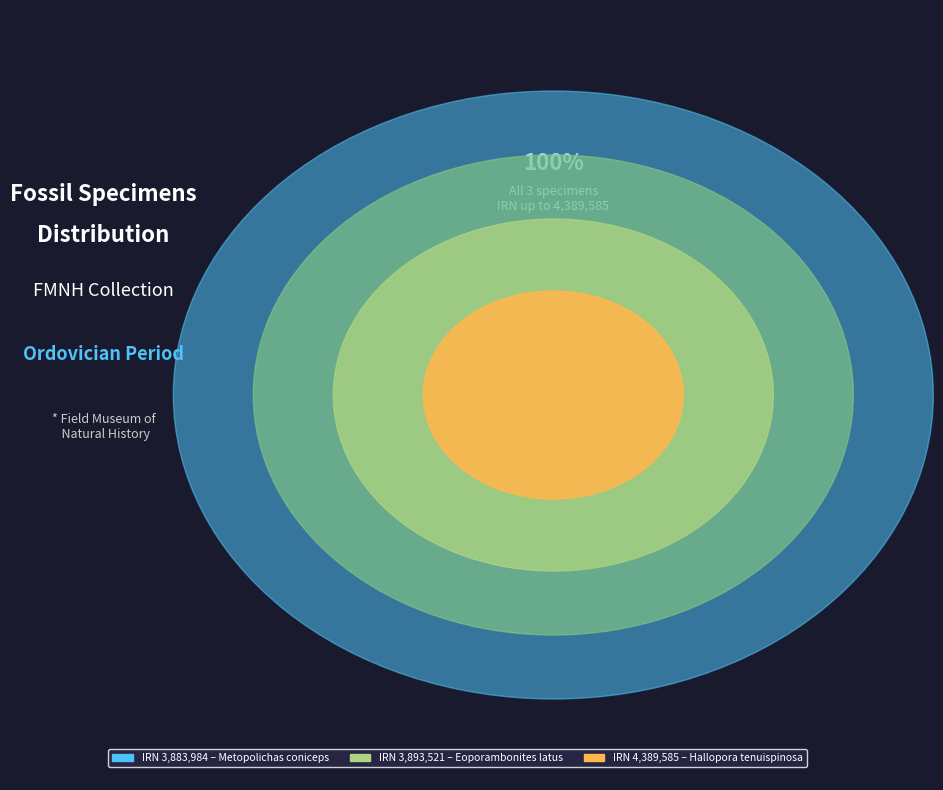

How much of the chart is everything except Eoporambonites latus
(IRN: 3893521)?

68.0%